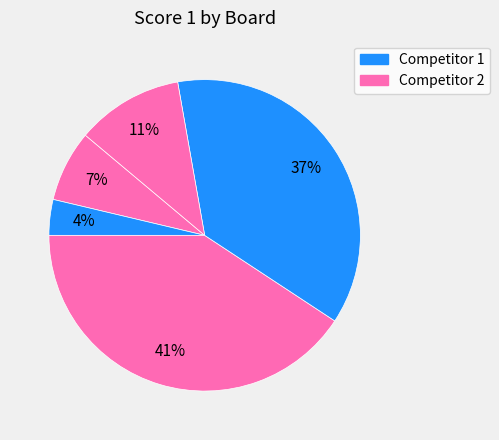

How many slices are in this pie chart?

5